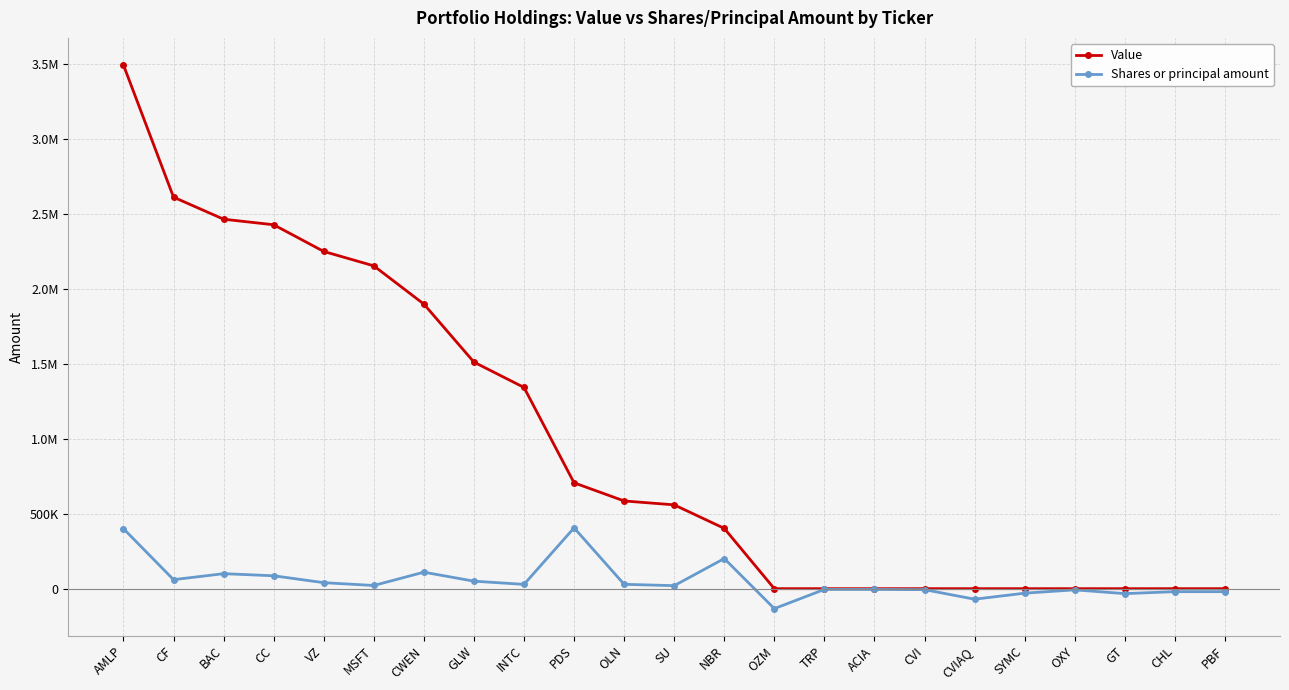

What are all the series names shown in the legend?

Value, Shares or principal amount